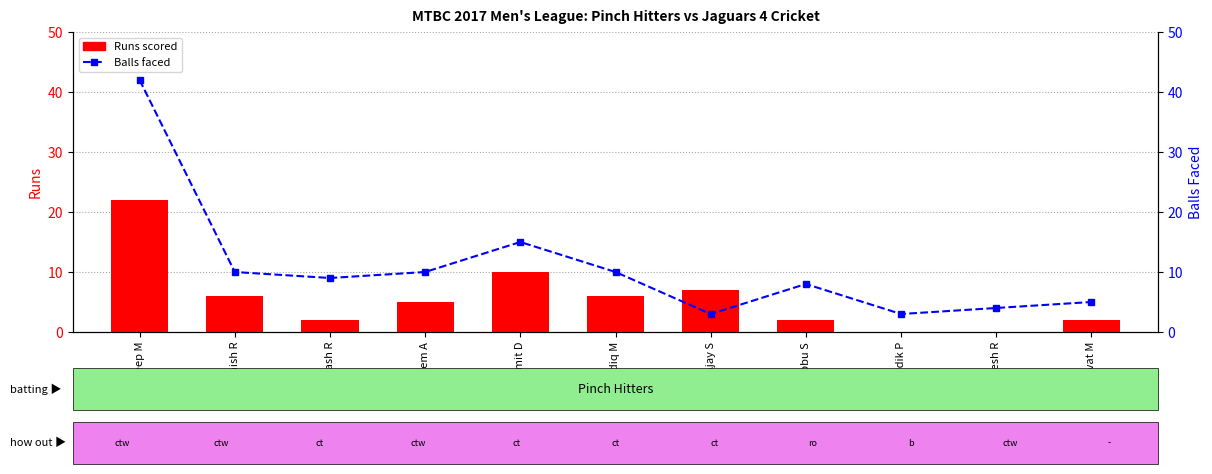

Count the number of categories in the chart.

11